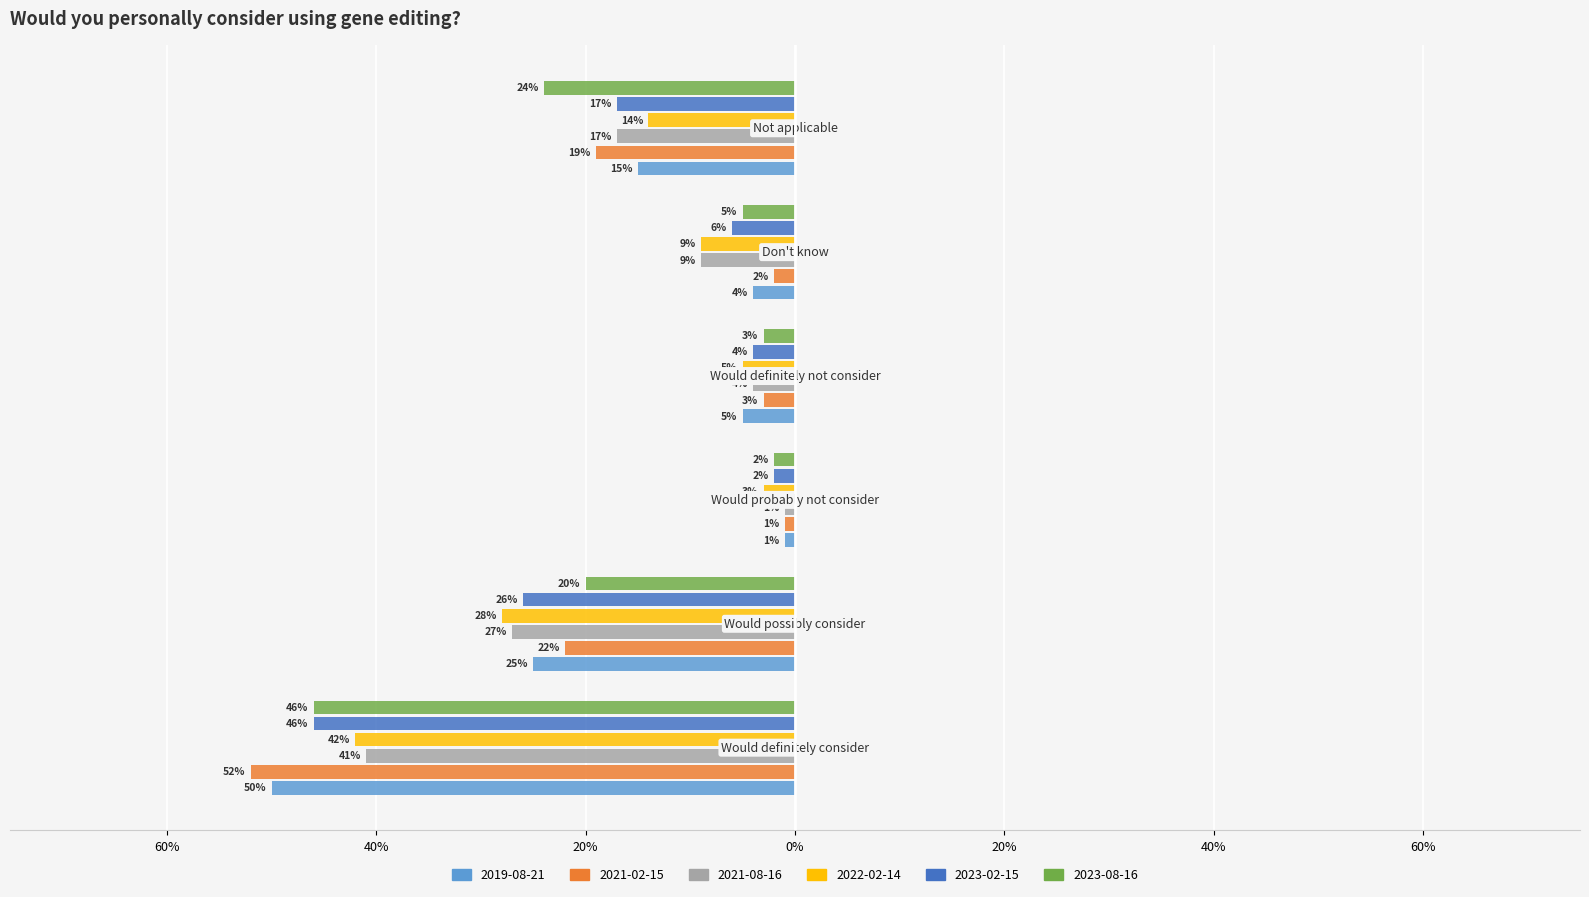

What are all the series names shown in the legend?

2019-08-21, 2021-02-15, 2021-08-16, 2022-02-14, 2023-02-15, 2023-08-16